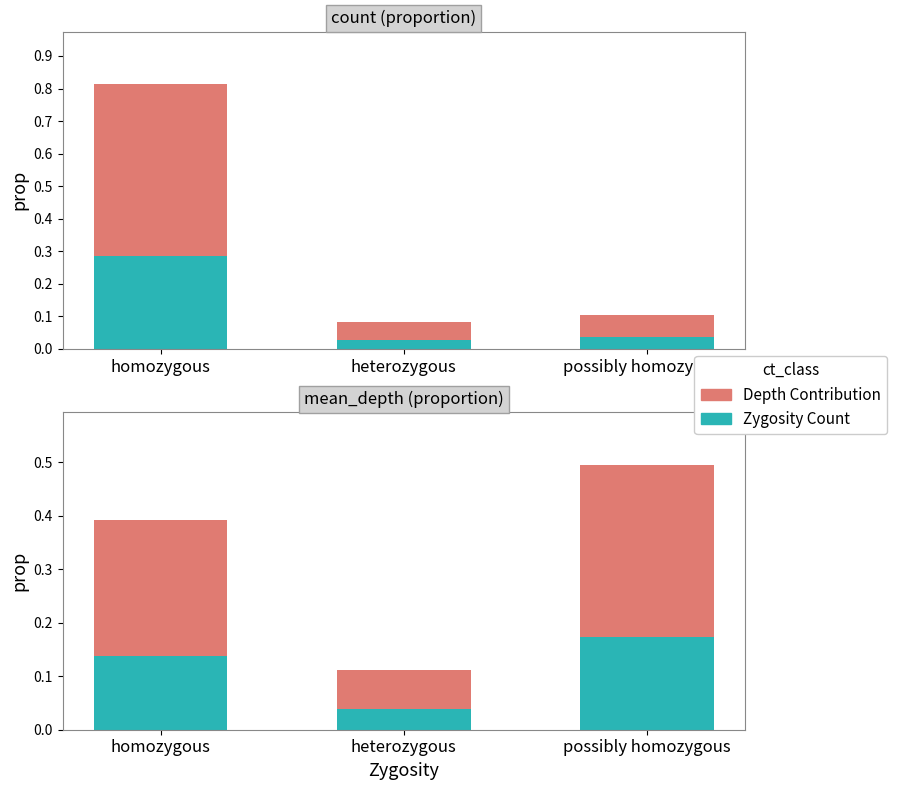

What are all the series names shown in the legend?

Zygosity Count, Depth Contribution